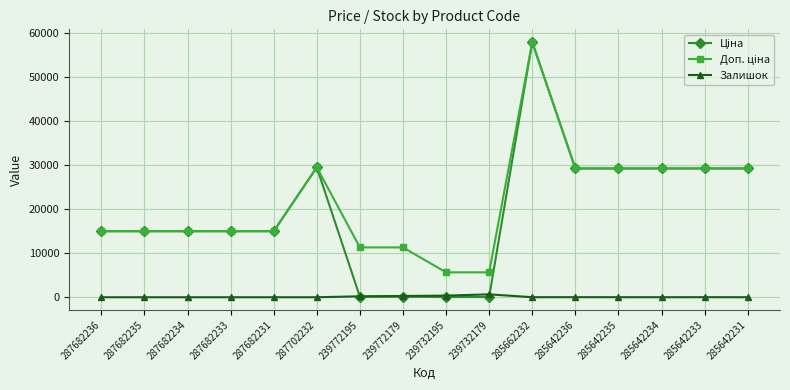

At which label does Залишок first exceed 11?

239772195